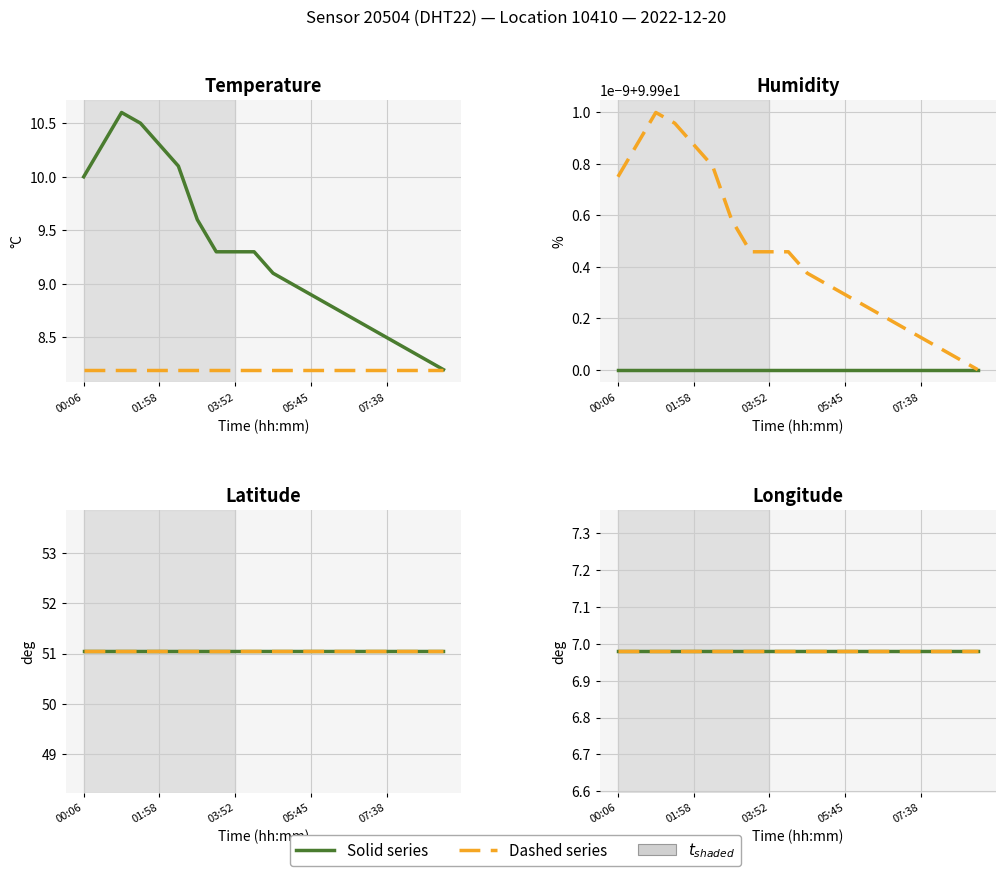

True or false: Longitude has a value of 4.2 at 01:58.

False